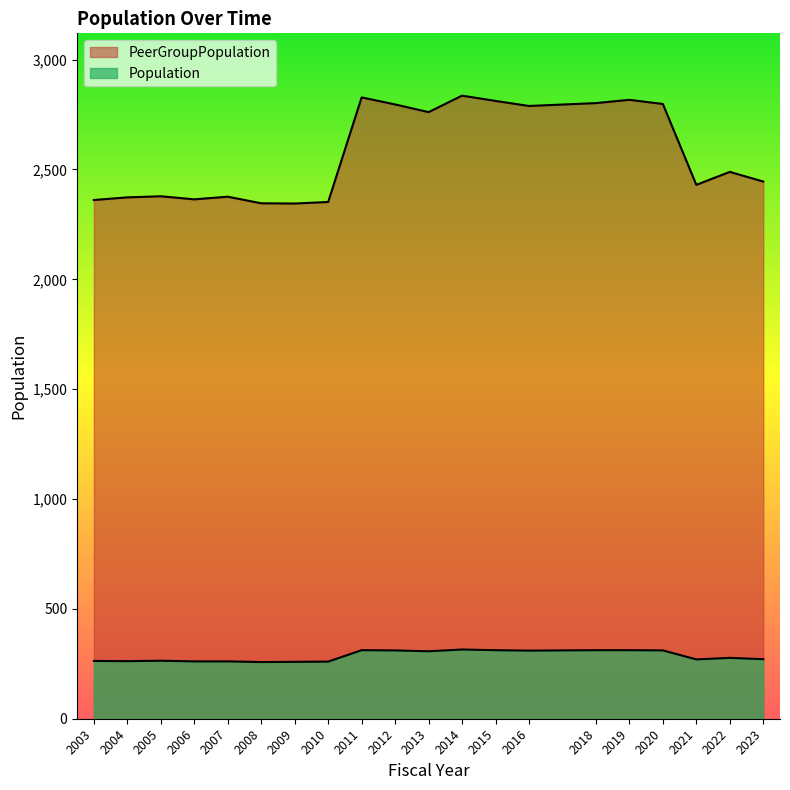

What is the sum of all Population values?

5708